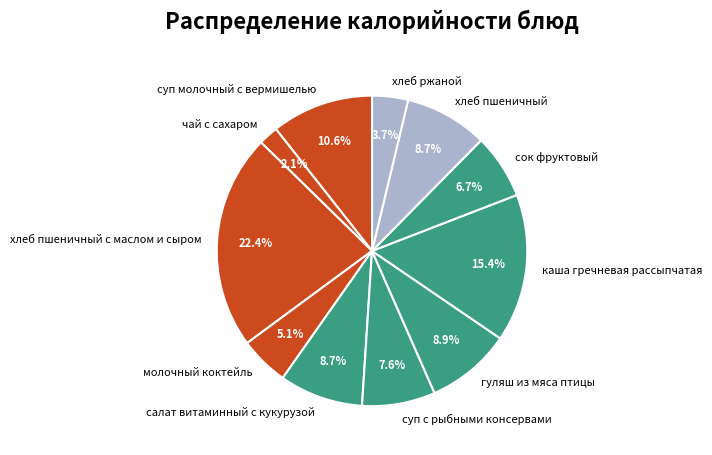

The хлеб пшеничный slice represents 9% of the pie. True or false?

True